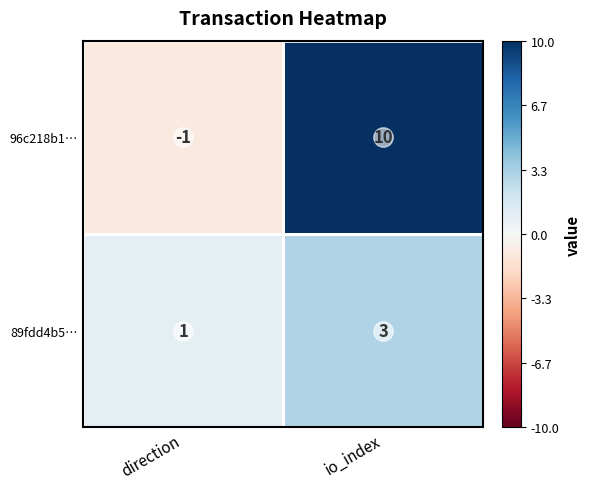

Count the number of data series in this chart.

2